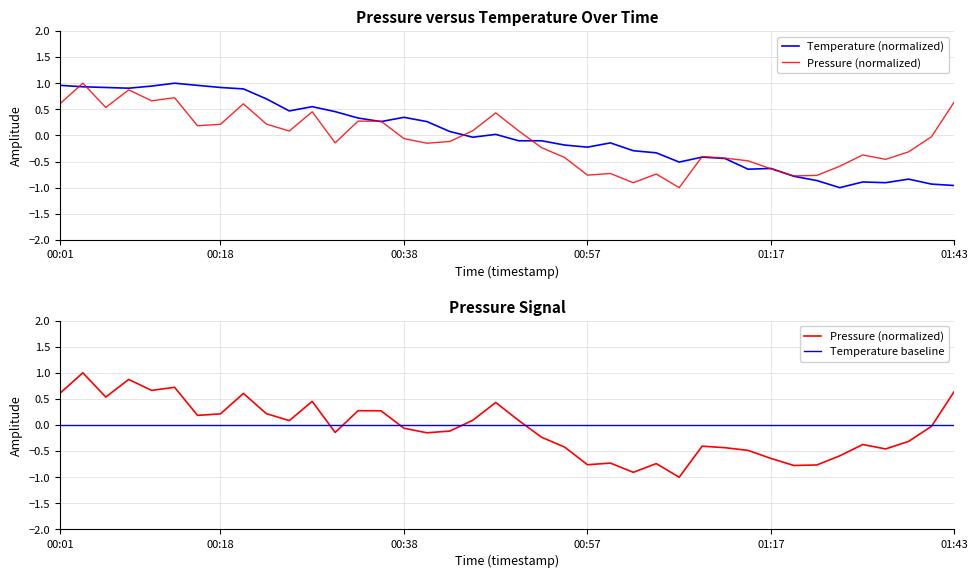

List the series in order of their overall mean, lowest first.

pressure, temperature